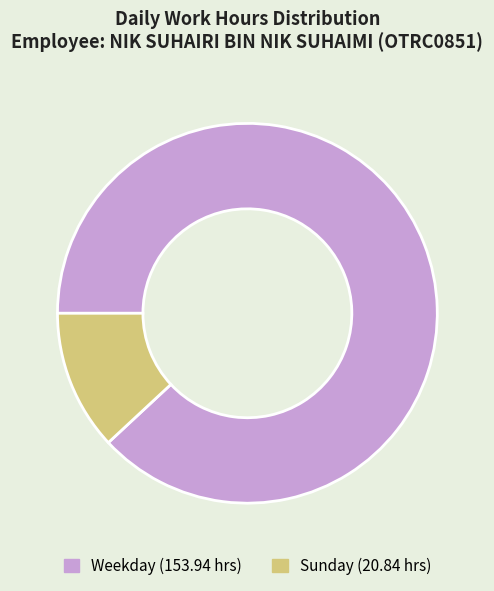

Is there any slice that represents more than half of the pie?

Yes